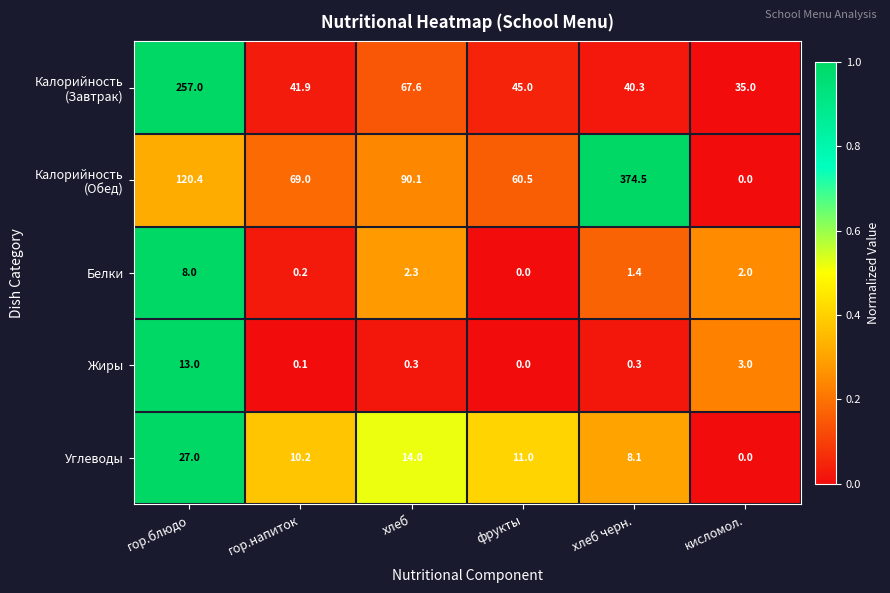

Read the Углеводы value at хлеб черн..

8.1